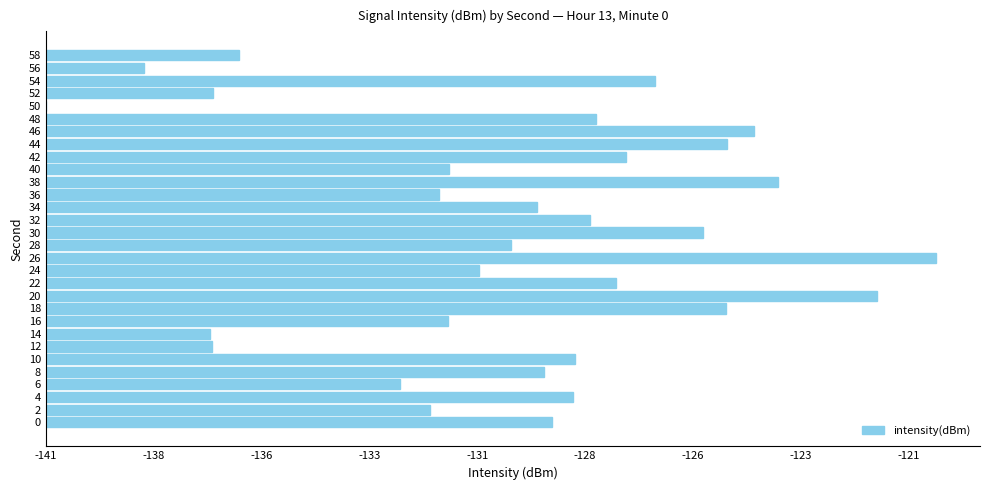

Are the bars grouped side by side (vs. stacked)?

No